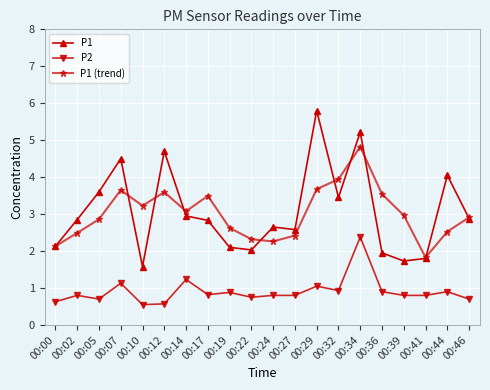

What is the lowest value of the P2 series?

0.6